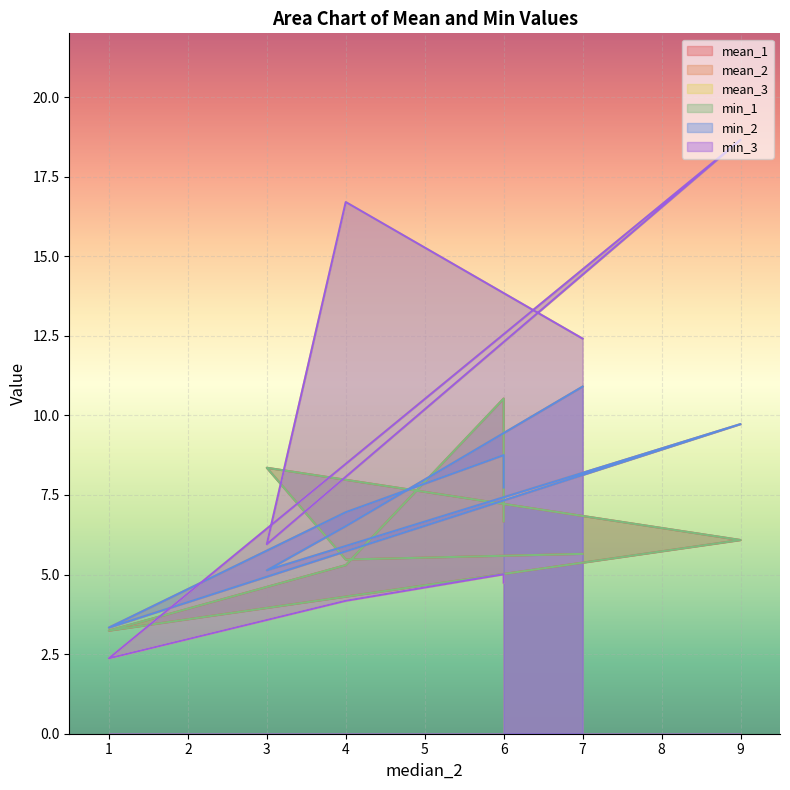

The min_2 series shows 7.7 at 6. True or false?

True